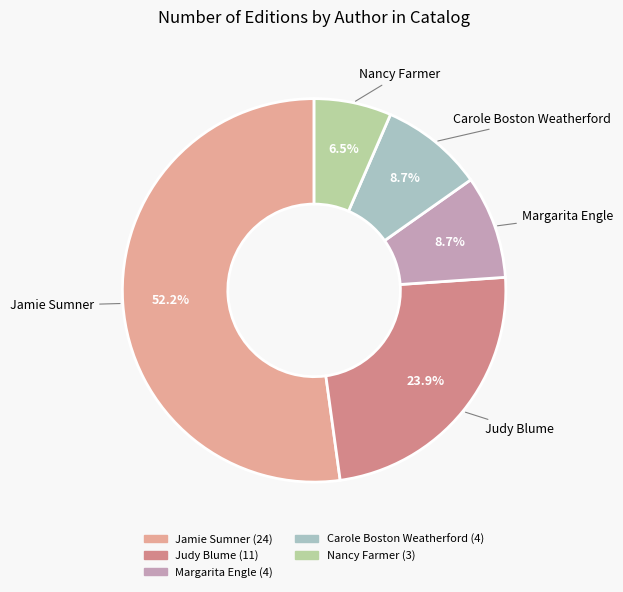

Is the sum of Margarita Engle and Judy Blume greater than half?

No